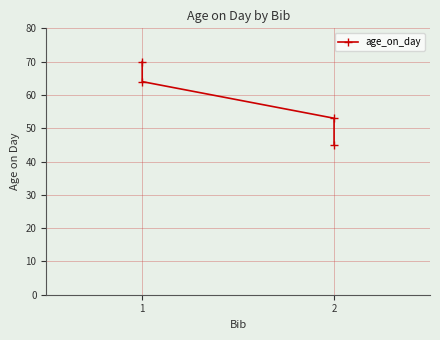

Where is the data nearest to the value 57?

2